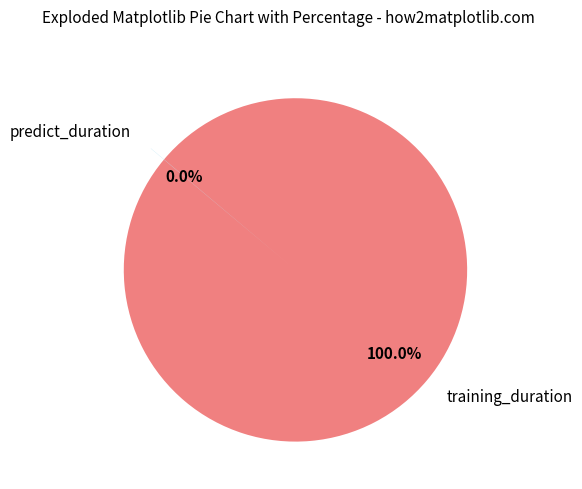

Is there any slice that represents more than half of the pie?

Yes